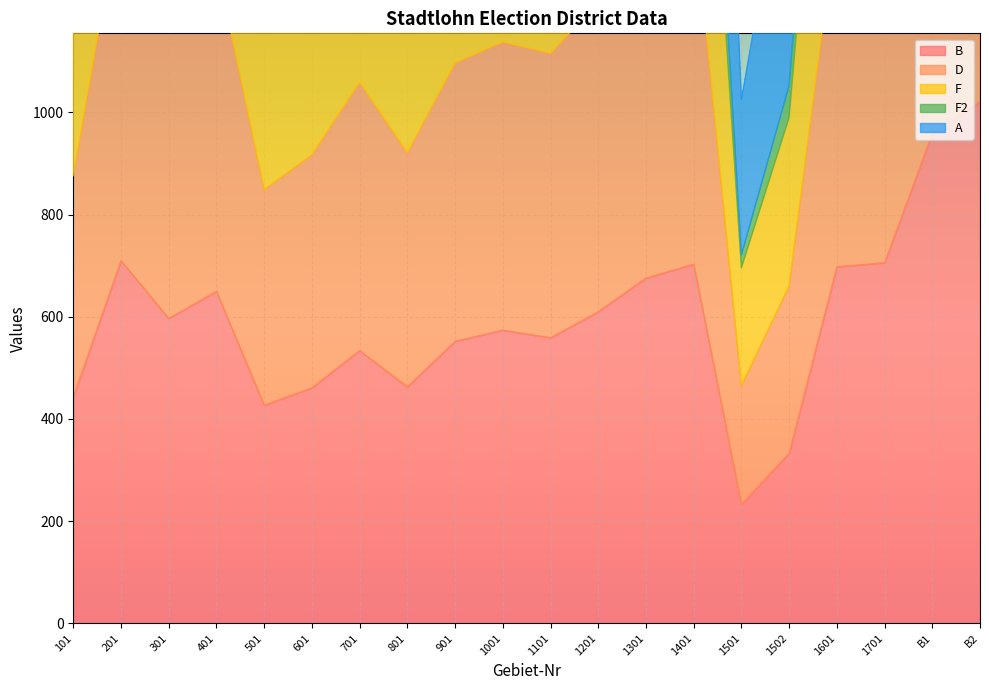

True or false: B has more than 2 points higher than both neighbors.

True